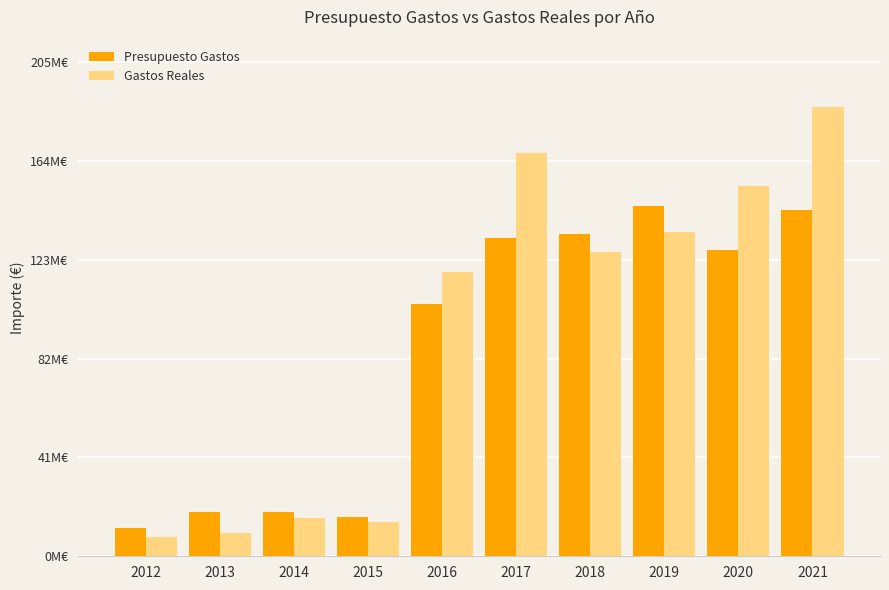

Does the chart contain stacked bars?

No